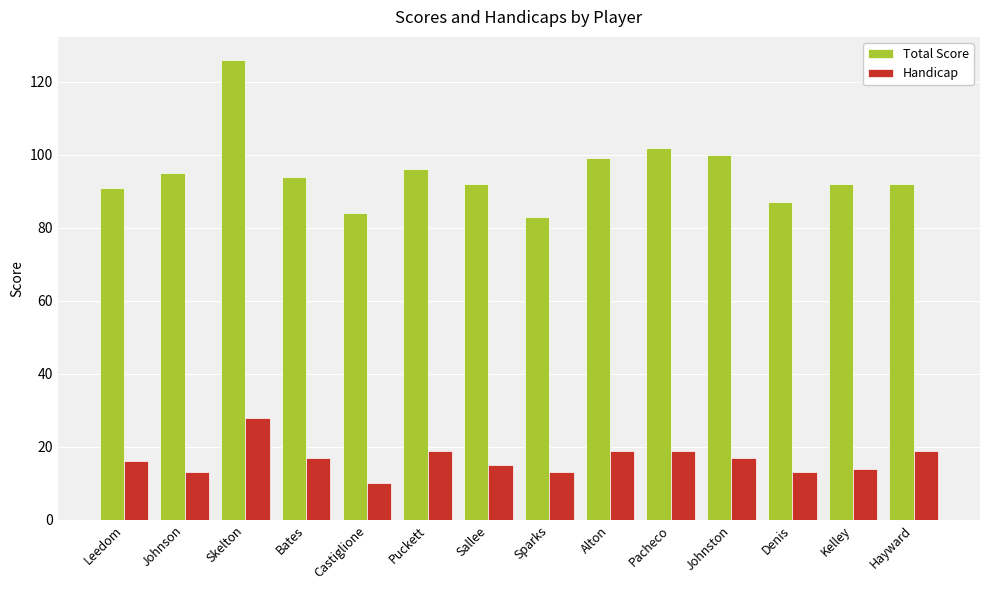

Reading left to right, list all the values displayed in this chart.

Total Score: Leedom=91	Johnson=95	Skelton=126	Bates=94	Castiglione=84	Puckett=96	Sallee=92	Sparks=83	Alton=99	Pacheco=102	Johnston=100	Denis=87	Kelley=92	Hayward=92
Handicap: Leedom=16	Johnson=13	Skelton=28	Bates=17	Castiglione=10	Puckett=19	Sallee=15	Sparks=13	Alton=19	Pacheco=19	Johnston=17	Denis=13	Kelley=14	Hayward=19